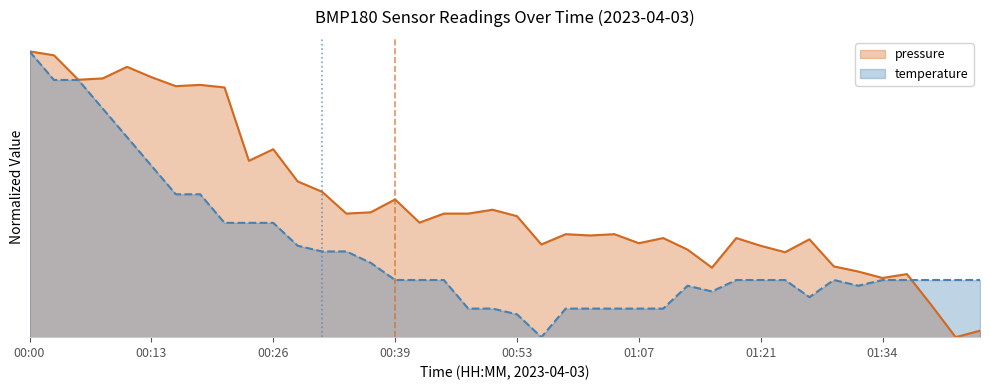

What are all the series names shown in the legend?

pressure, temperature